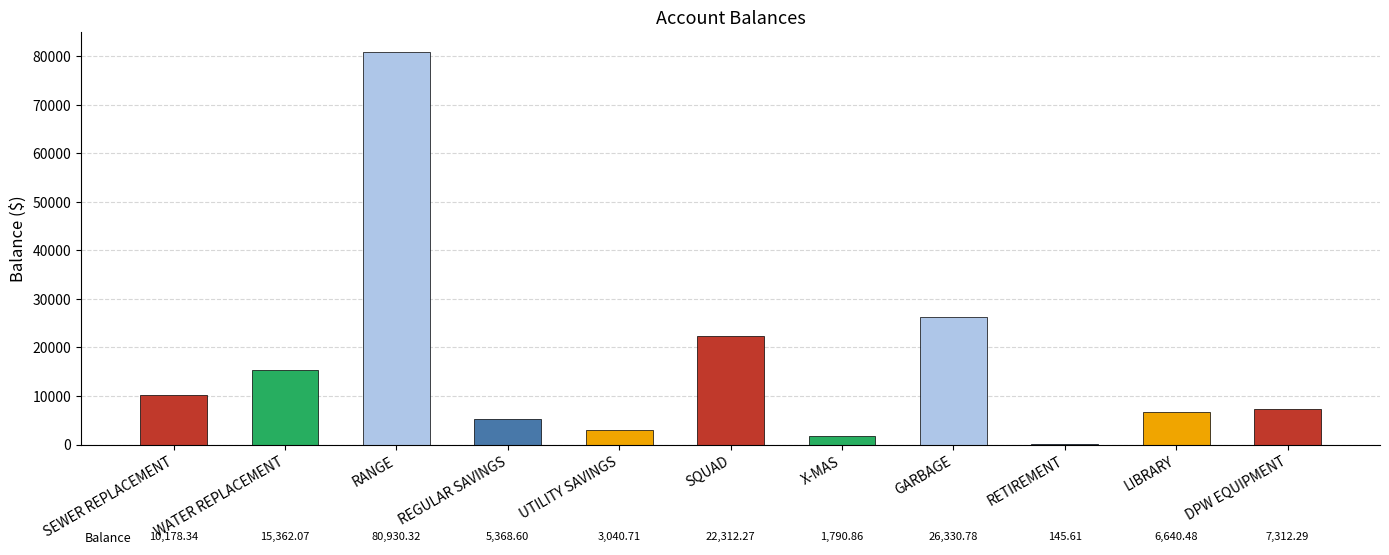

The value at SQUAD is 22312.3. True or false?

True